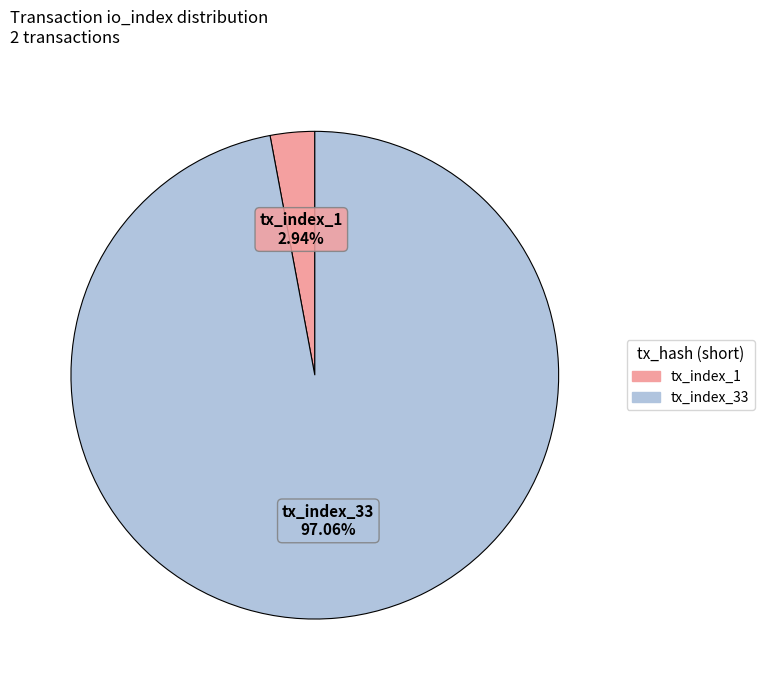

What portion of the pie excludes tx_index_33?

2.9%